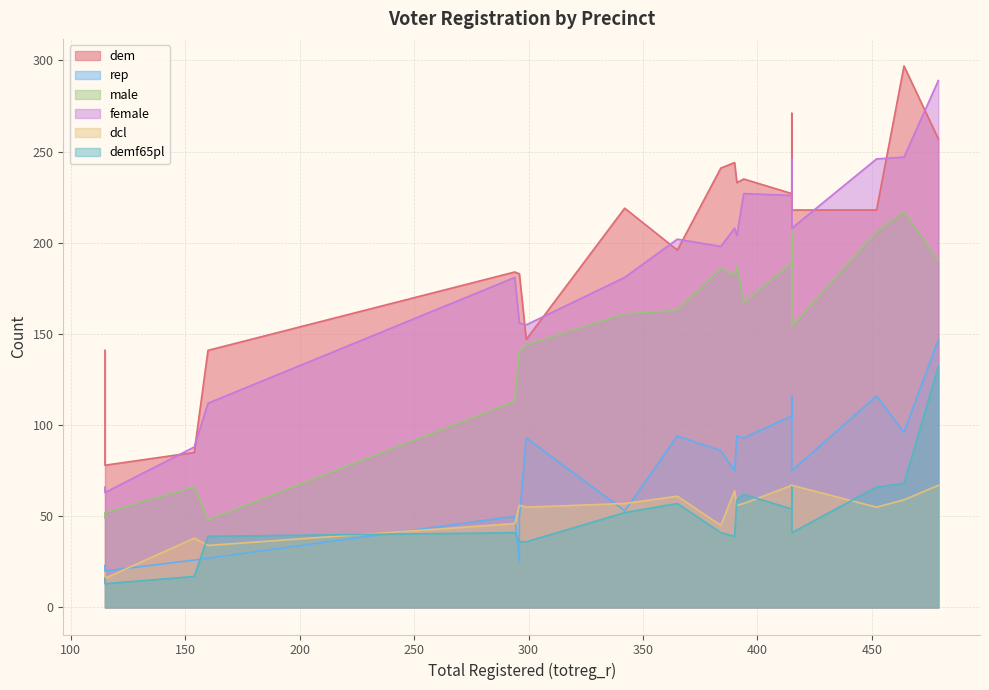

True or false: male and demf65pl intersect in this chart.

False